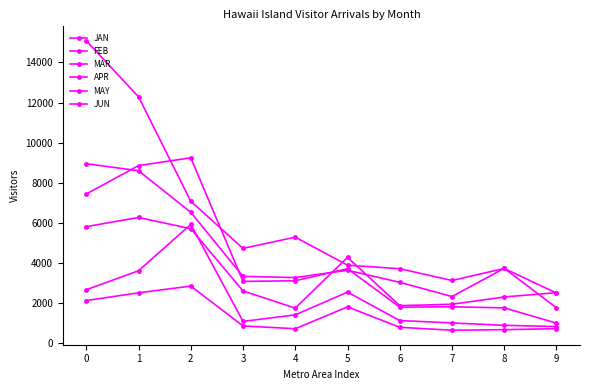

What is the sum of all JUN values?

61373.5